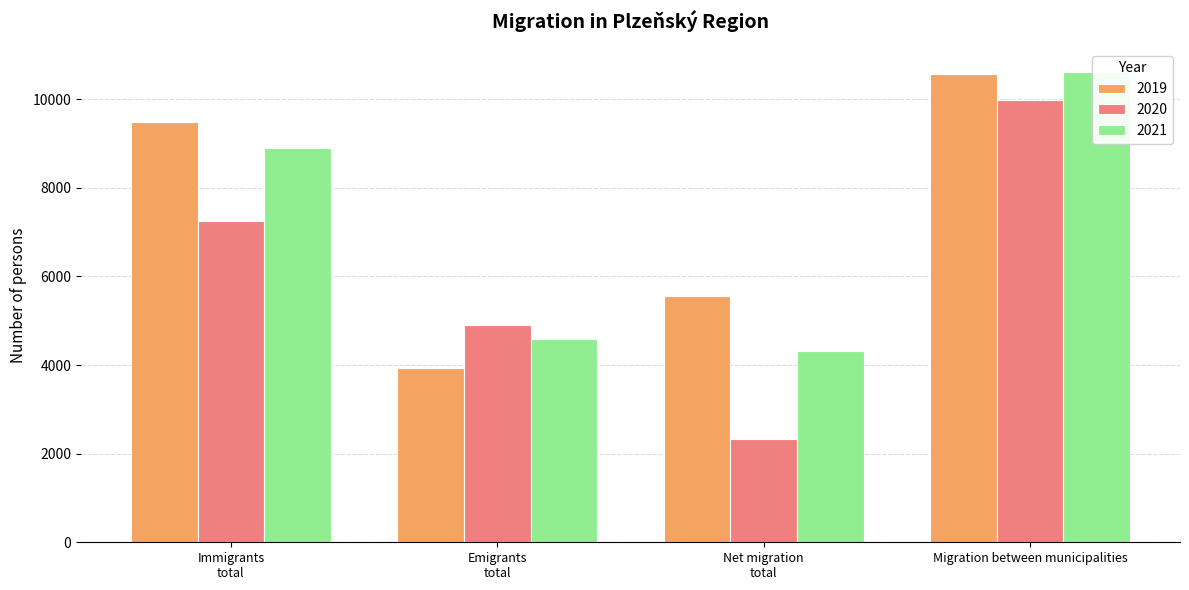

What are all the series names shown in the legend?

2019, 2020, 2021